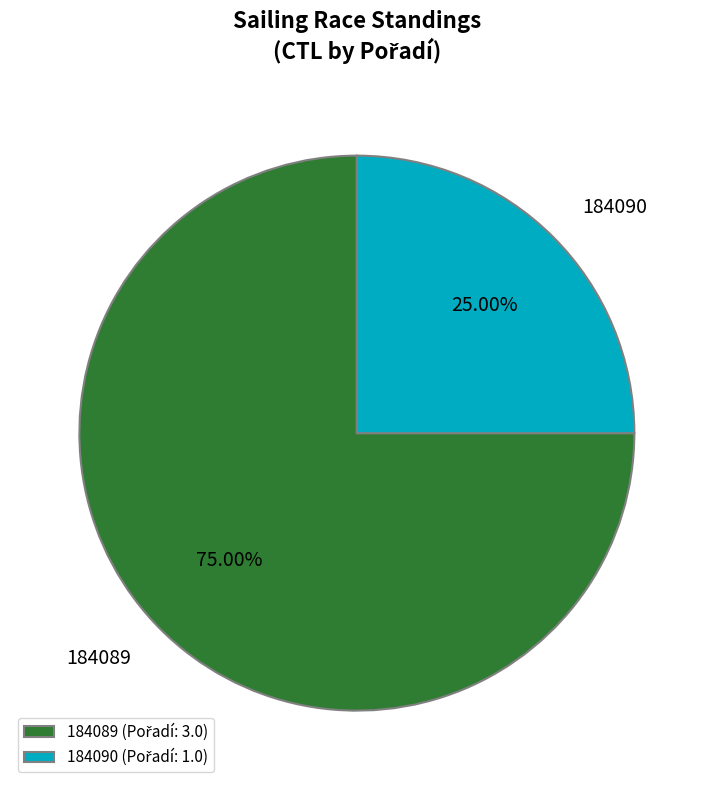

Rank the categories by value from highest to lowest.

184089, 184090